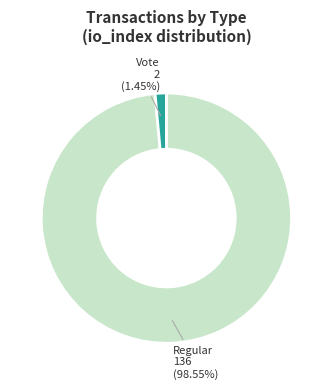

Is there a majority slice in this chart?

Yes